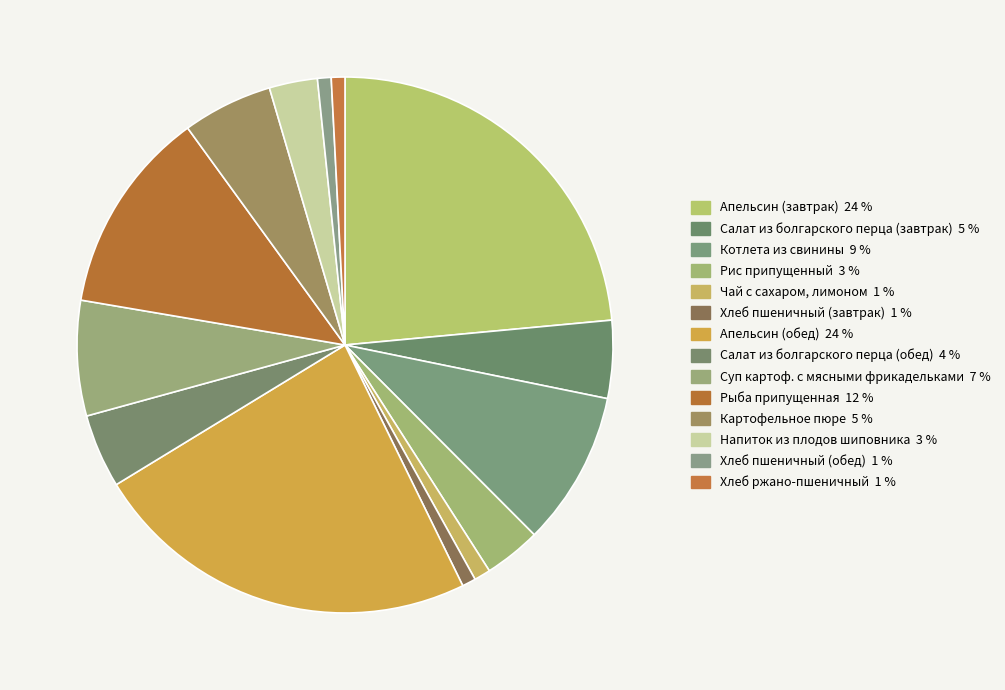

To the nearest percent, what portion does Суп картоф. с мясными фрикадельками represent?

7%